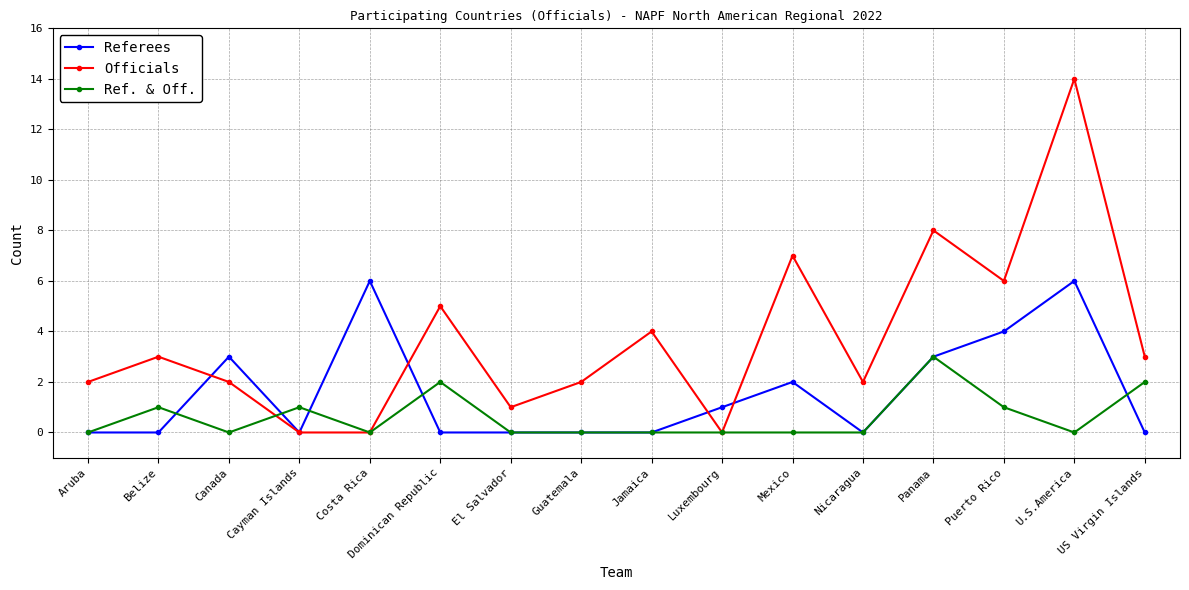

The Officials series shows 3 at Aruba. True or false?

False